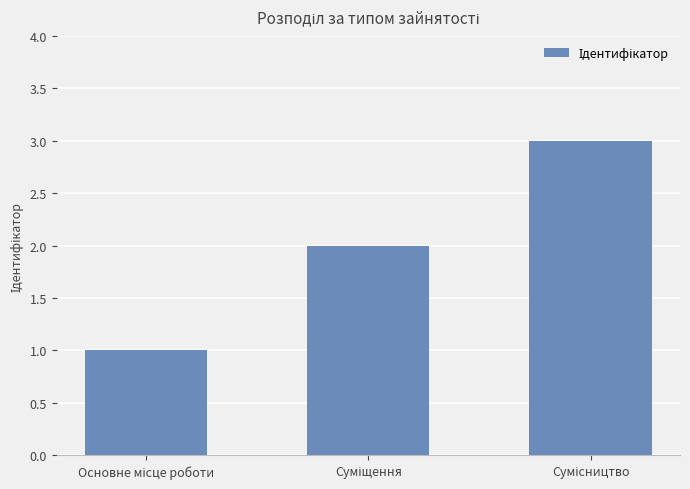

What is the maximum value shown in the chart?

3